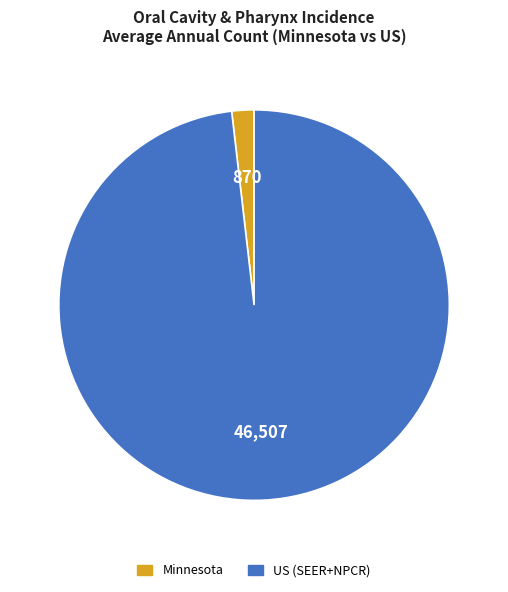

Combined, do Minnesota and US (SEER+NPCR) account for over 50%?

Yes